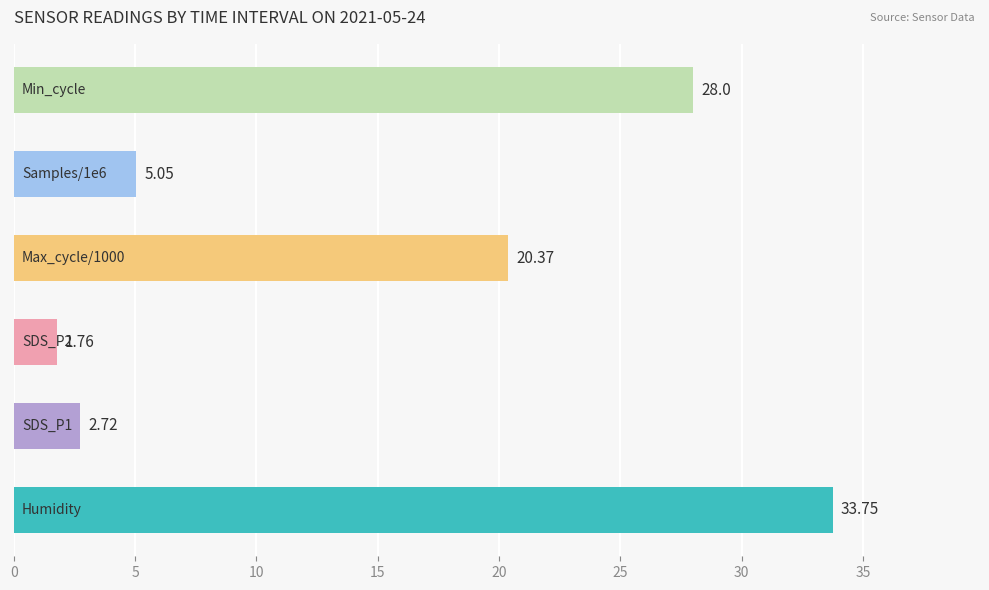

What is the sum of all values?

91.7